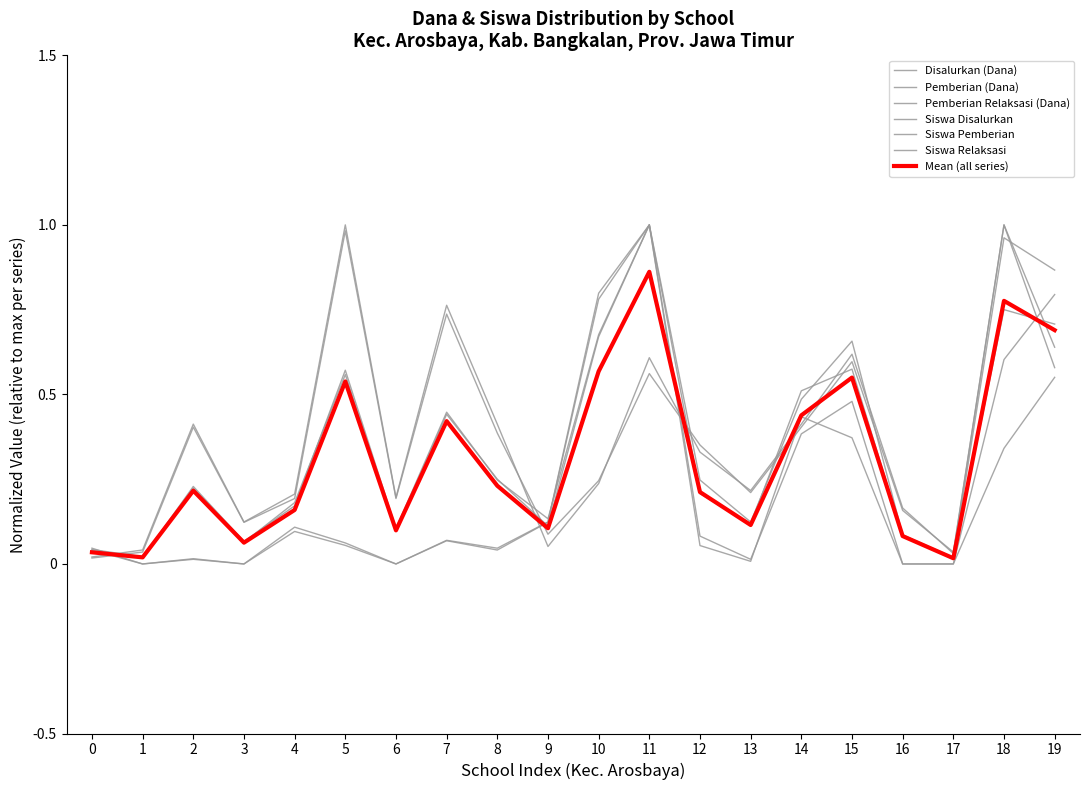

Does the chart have visible grid lines?

No